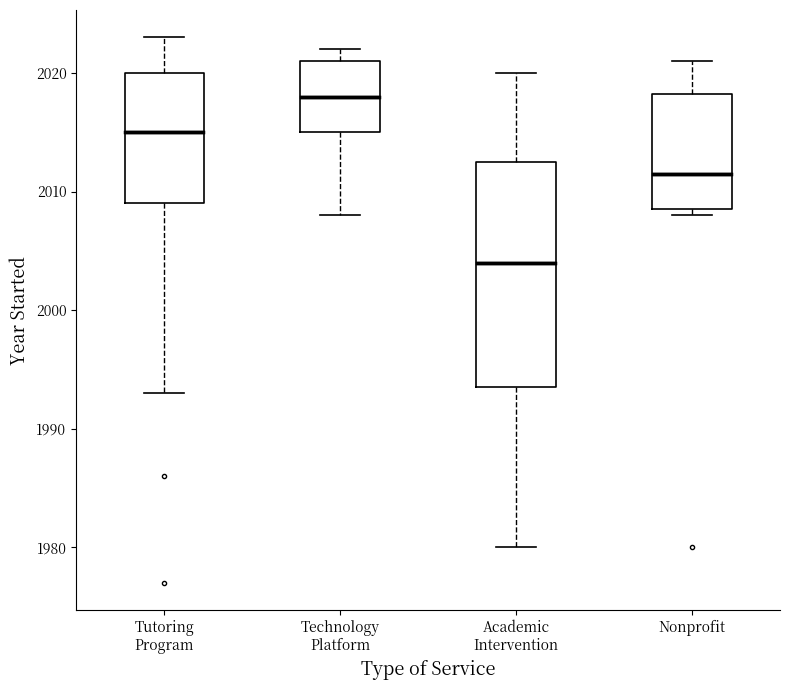

Where does the median line of the box for Tutoring Program sit on the y-axis? The values are not printed on the chart, so give them approximately, as read against the axis.

2015